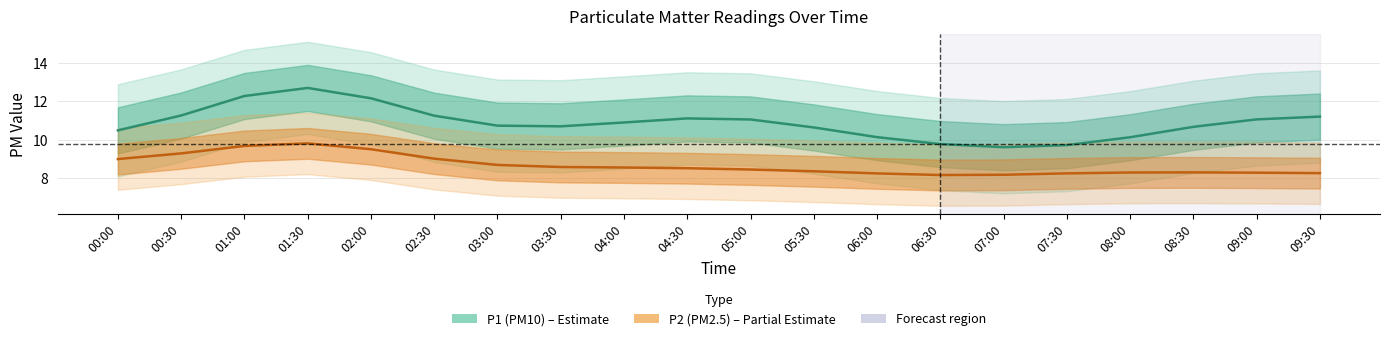

True or false: P1 and P2 cross at least once.

False